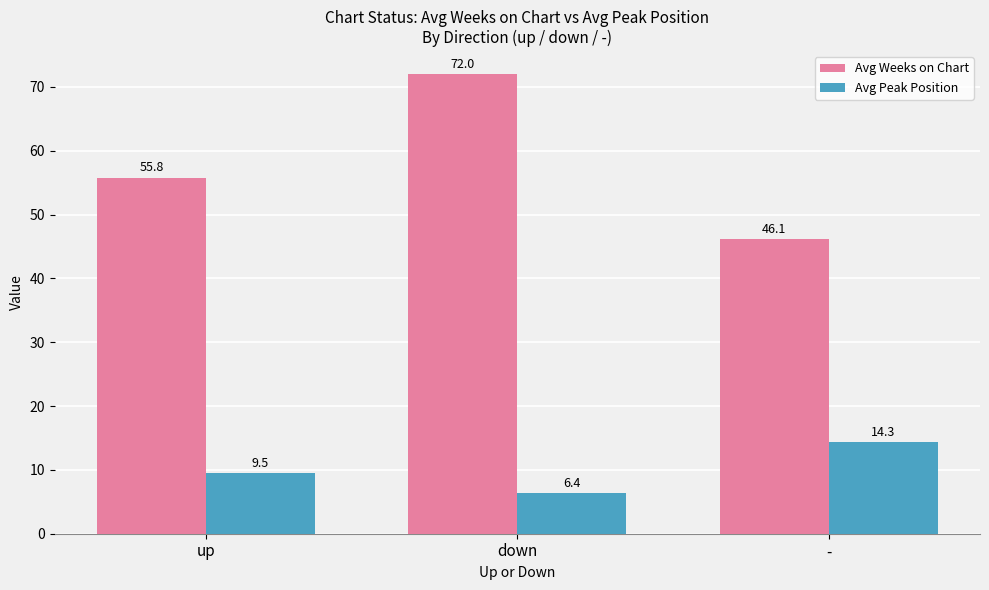

What value does the Avg Peak Position series have at up?

9.5